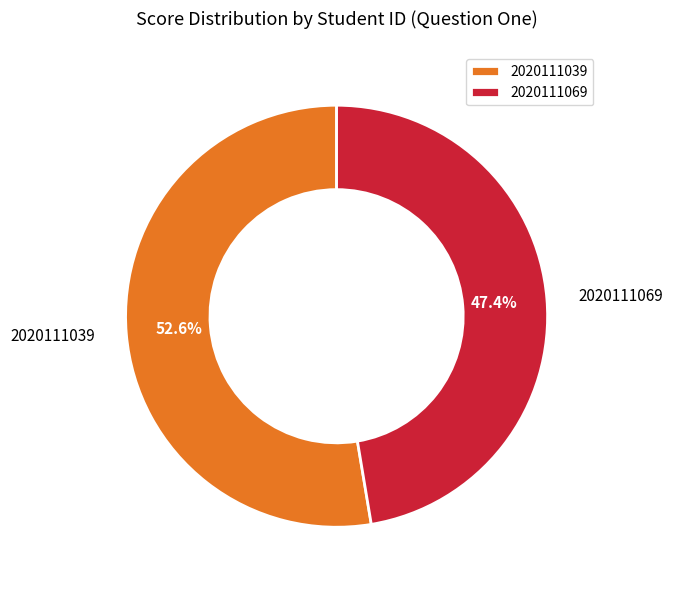

To the nearest percent, what is the combined percentage of 2020111069 and 2020111039?

100%